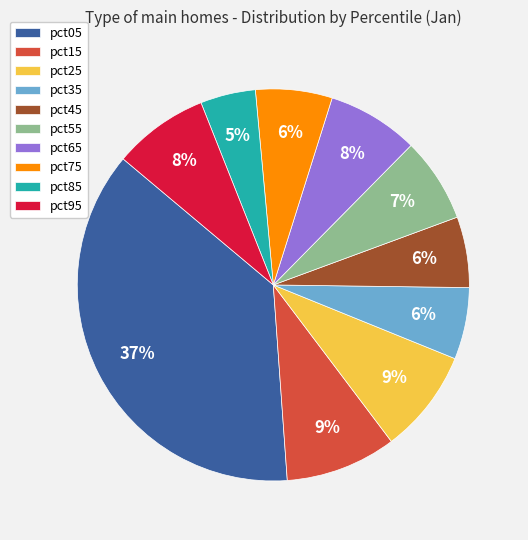

What percentage is the pct25 slice, to the nearest percent?

9%